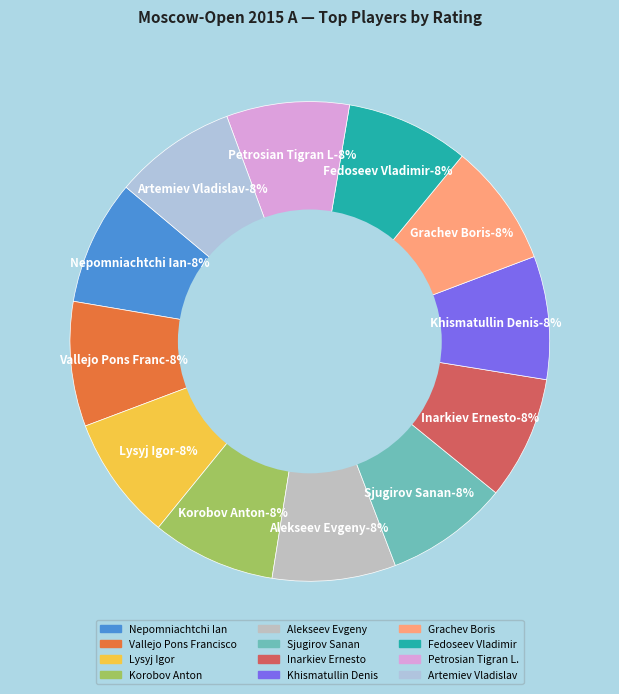

How many slices are in this pie chart?

12